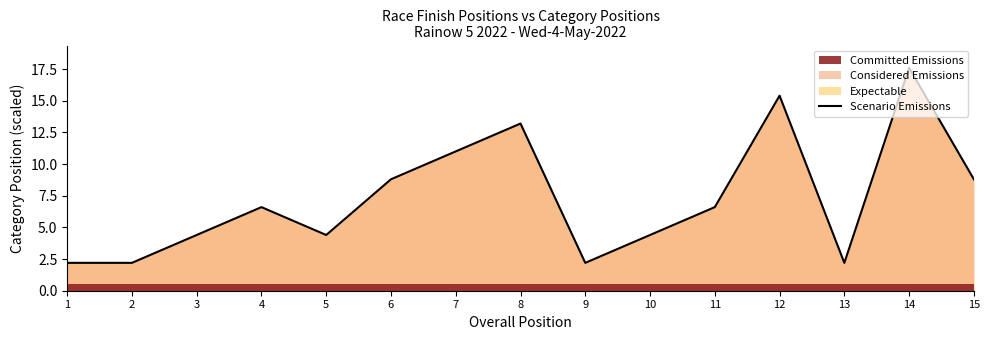

Reading left to right, list all the values displayed in this chart.

2.2	2.2	4.4	6.6	4.4	8.8	11.0	13.2	2.2	4.4	6.6	15.4	2.2	17.6	8.8